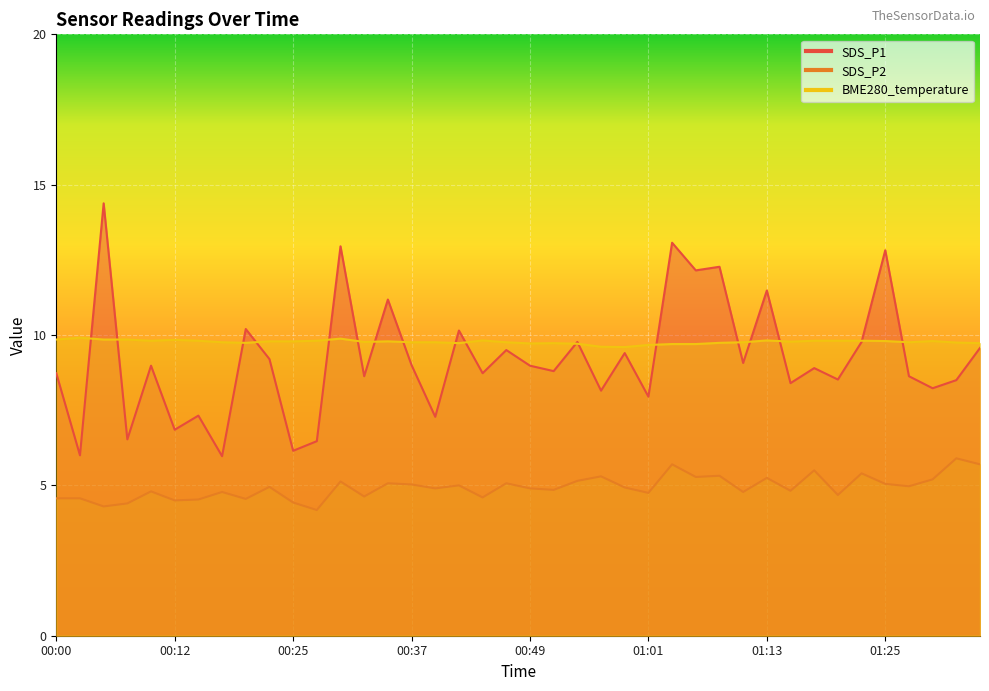

What is the difference between the maximum and minimum values in the BME280_temperature series?

0.3